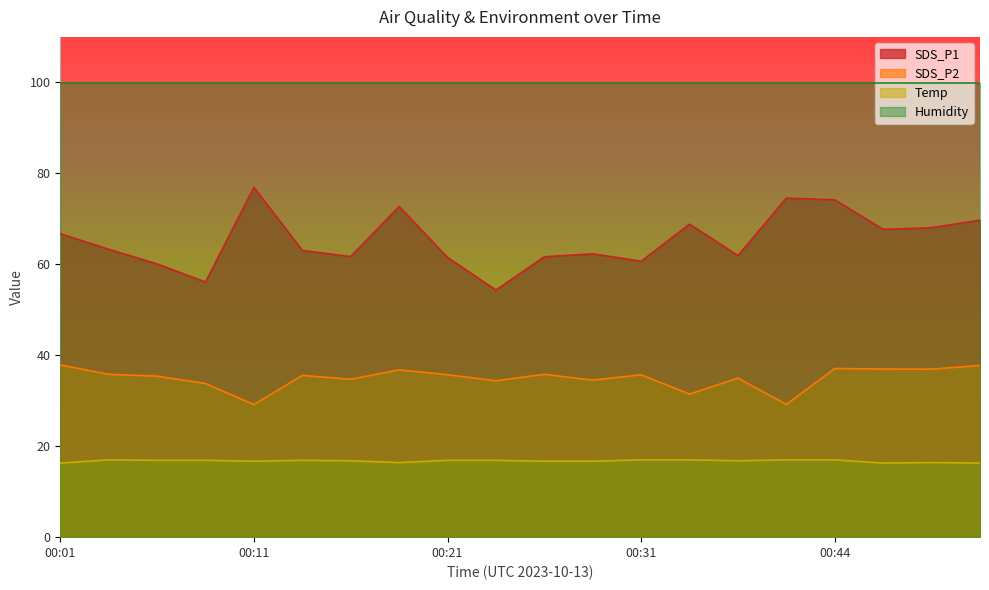

What is the value of the Temp point at the 15th from the left?

16.8